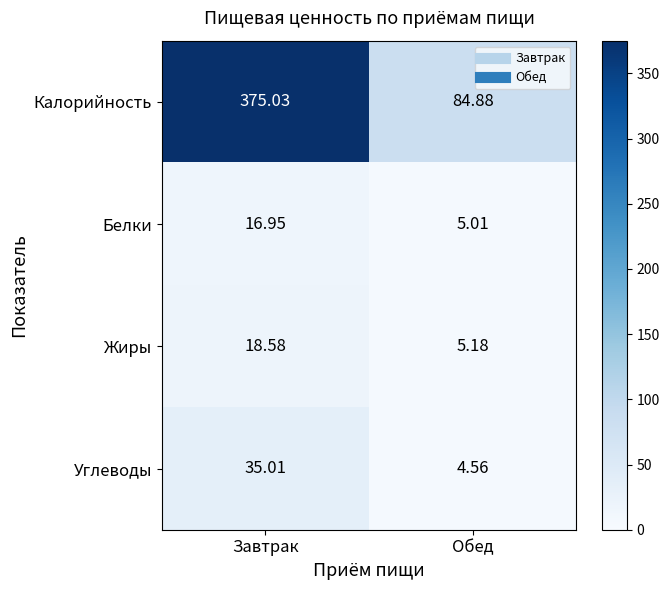

Which series has the widest spread of values?

Калорийность